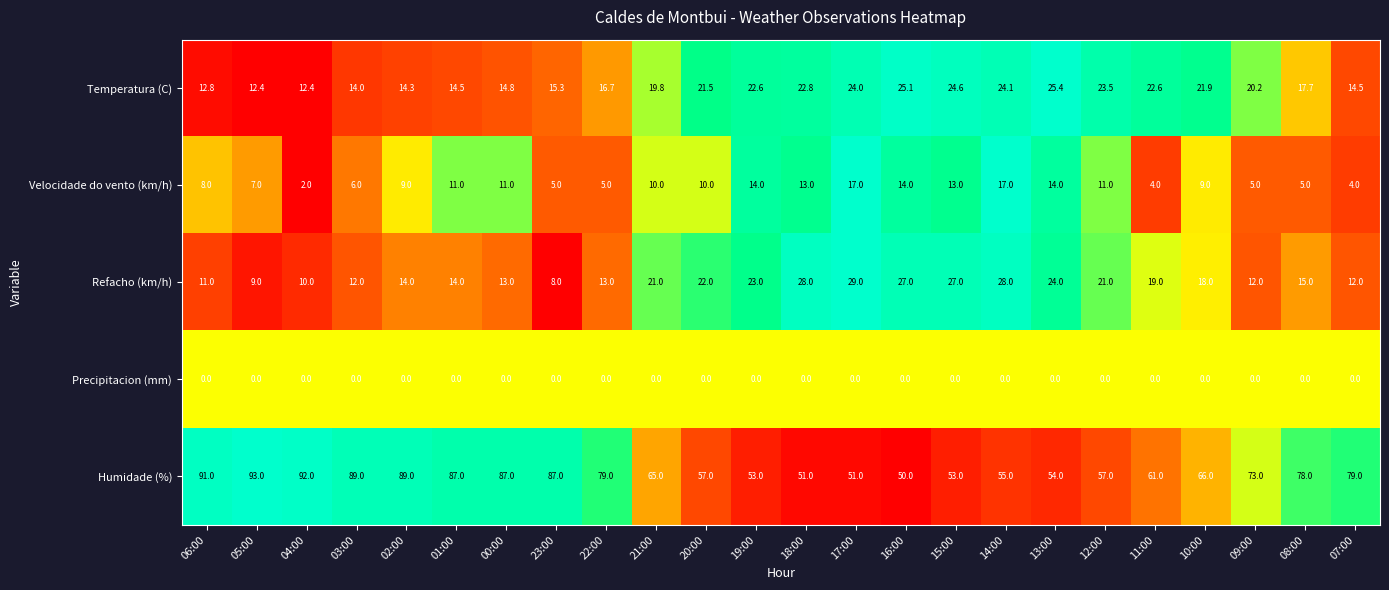

Which series changed the most between 06:00 and 17:00?

Humidade (%)